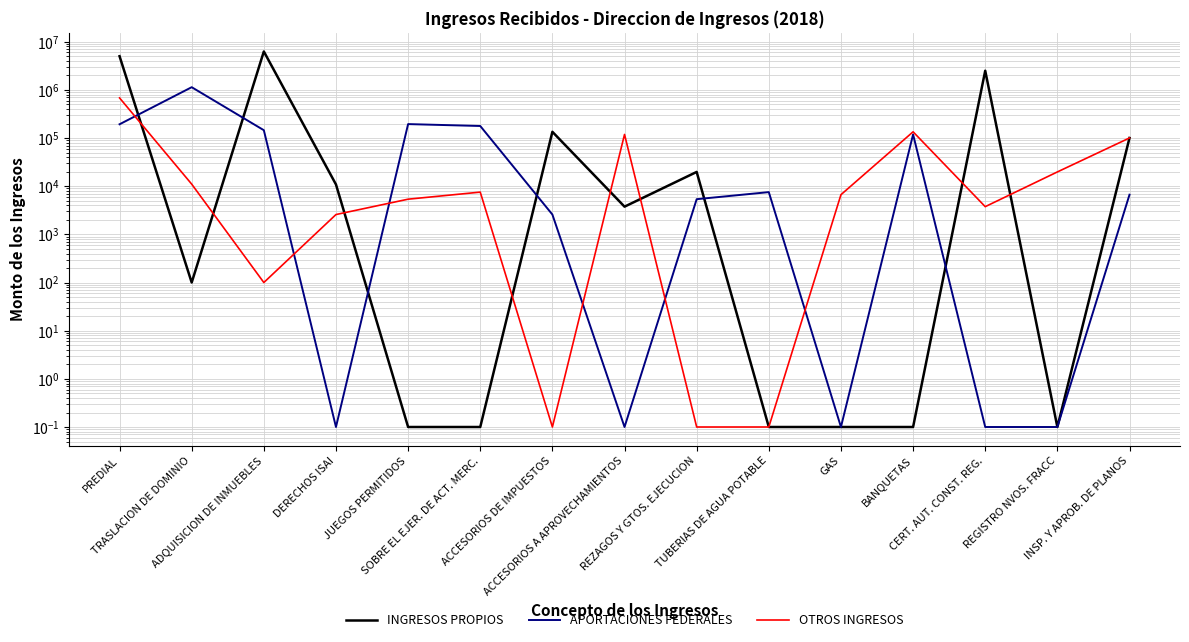

Rank the categories by INGRESOS PROPIOS value from lowest to highest.

JUEGOS PERMITIDOS, SOBRE EL EJER. DE ACT. MERC., TUBERIAS DE AGUA POTABLE, GAS, BANQUETAS, REGISTRO NVOS. FRACC, TRASLACION DE DOMINIO, ACCESORIOS A APROVECHAMIENTOS, DERECHOS ISAI, REZAGOS Y GTOS. EJECUCION, INSP. Y APROB. DE PLANOS, ACCESORIOS DE IMPUESTOS, CERT. AUT. CONST. REG., PREDIAL, ADQUISICION DE INMUEBLES